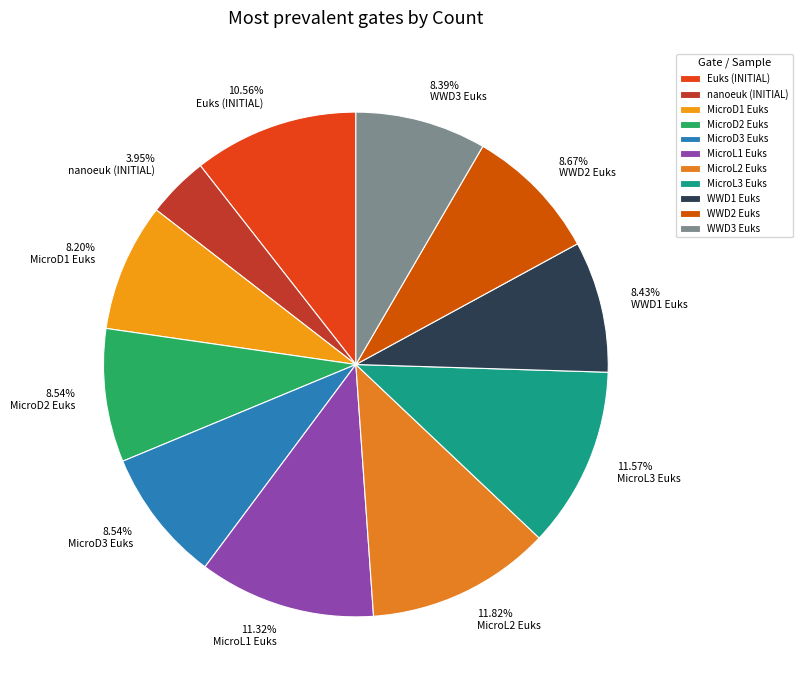

How many segments does this pie chart have?

11